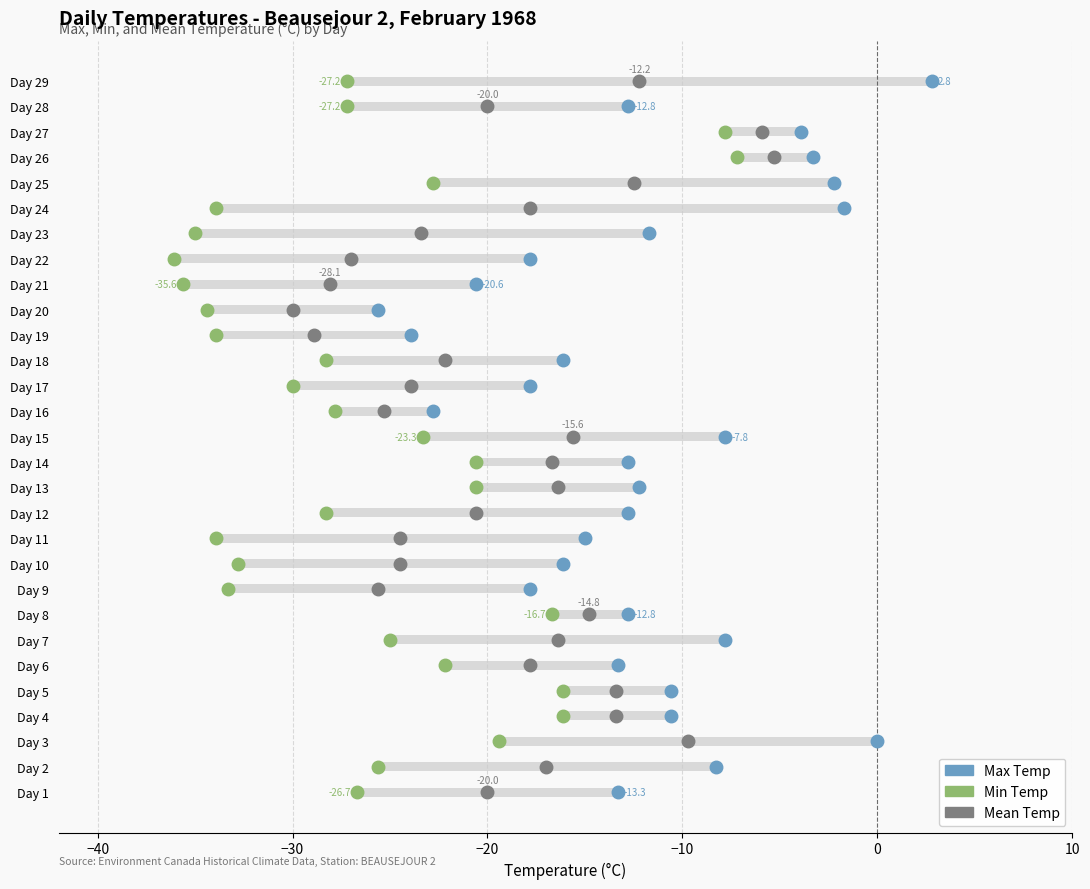

At 19, list the series in order from largest to smallest.

Max Temp (C), Mean Temp (C), Min Temp (C)